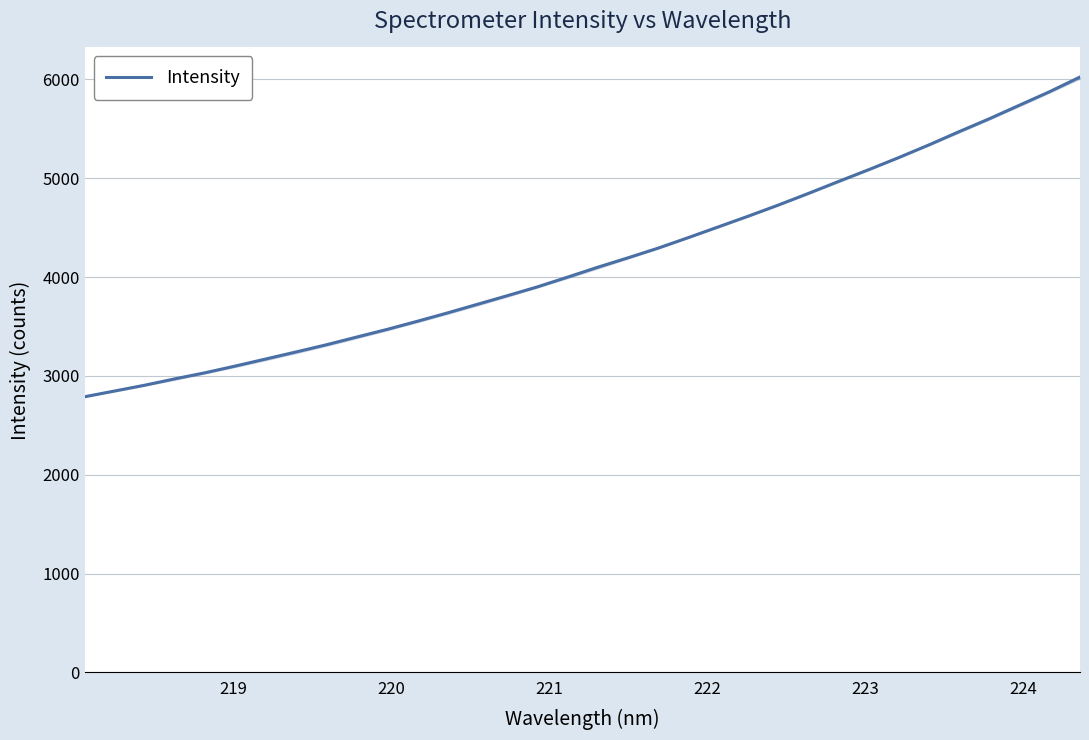

Is this an area chart (filled region under the line)?

No